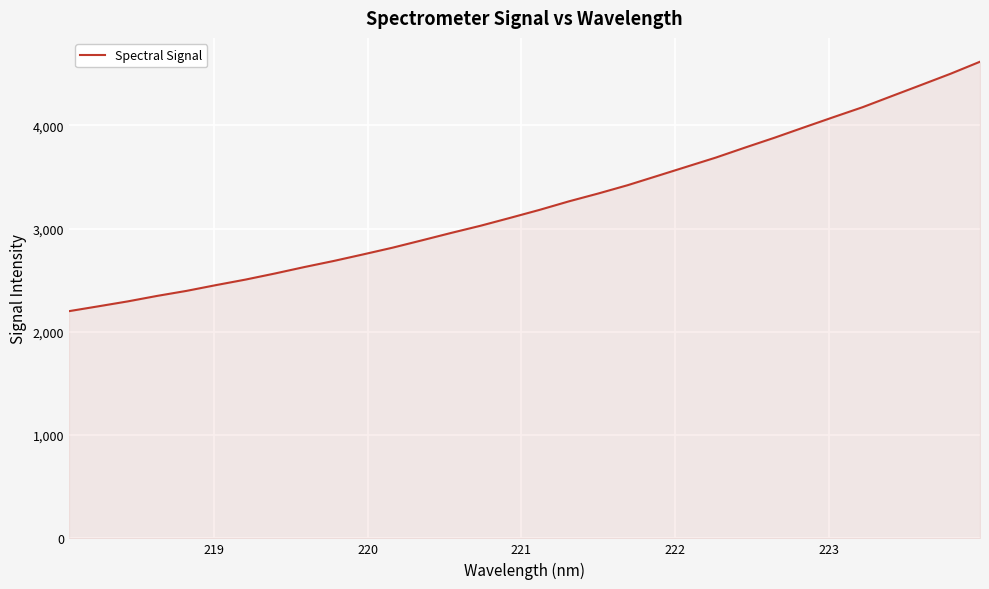

What is the smallest value displayed?

2200.6